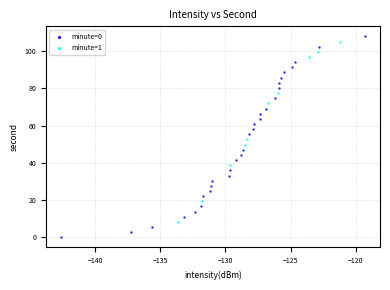

Which series has the widest spread of Y values?

minute=0